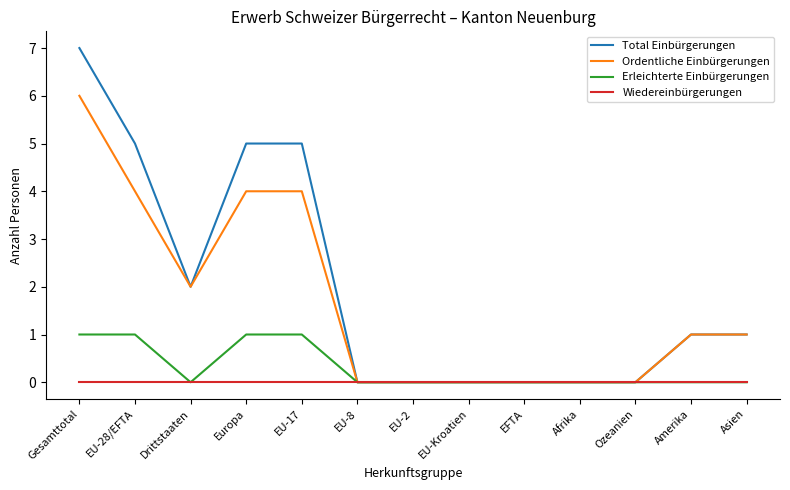

List the series in order of their peak value, lowest first.

Wiedereinbürgerungen, Erleichterte Einbürgerungen, Ordentliche Einbürgerungen, Total Einbürgerungen